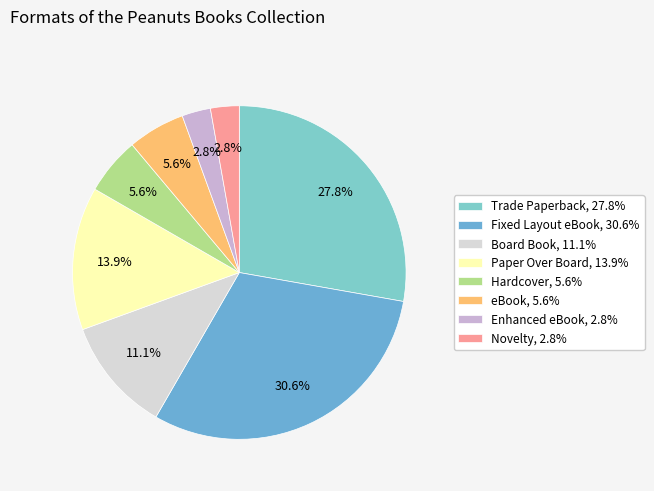

How many segments does this pie chart have?

8